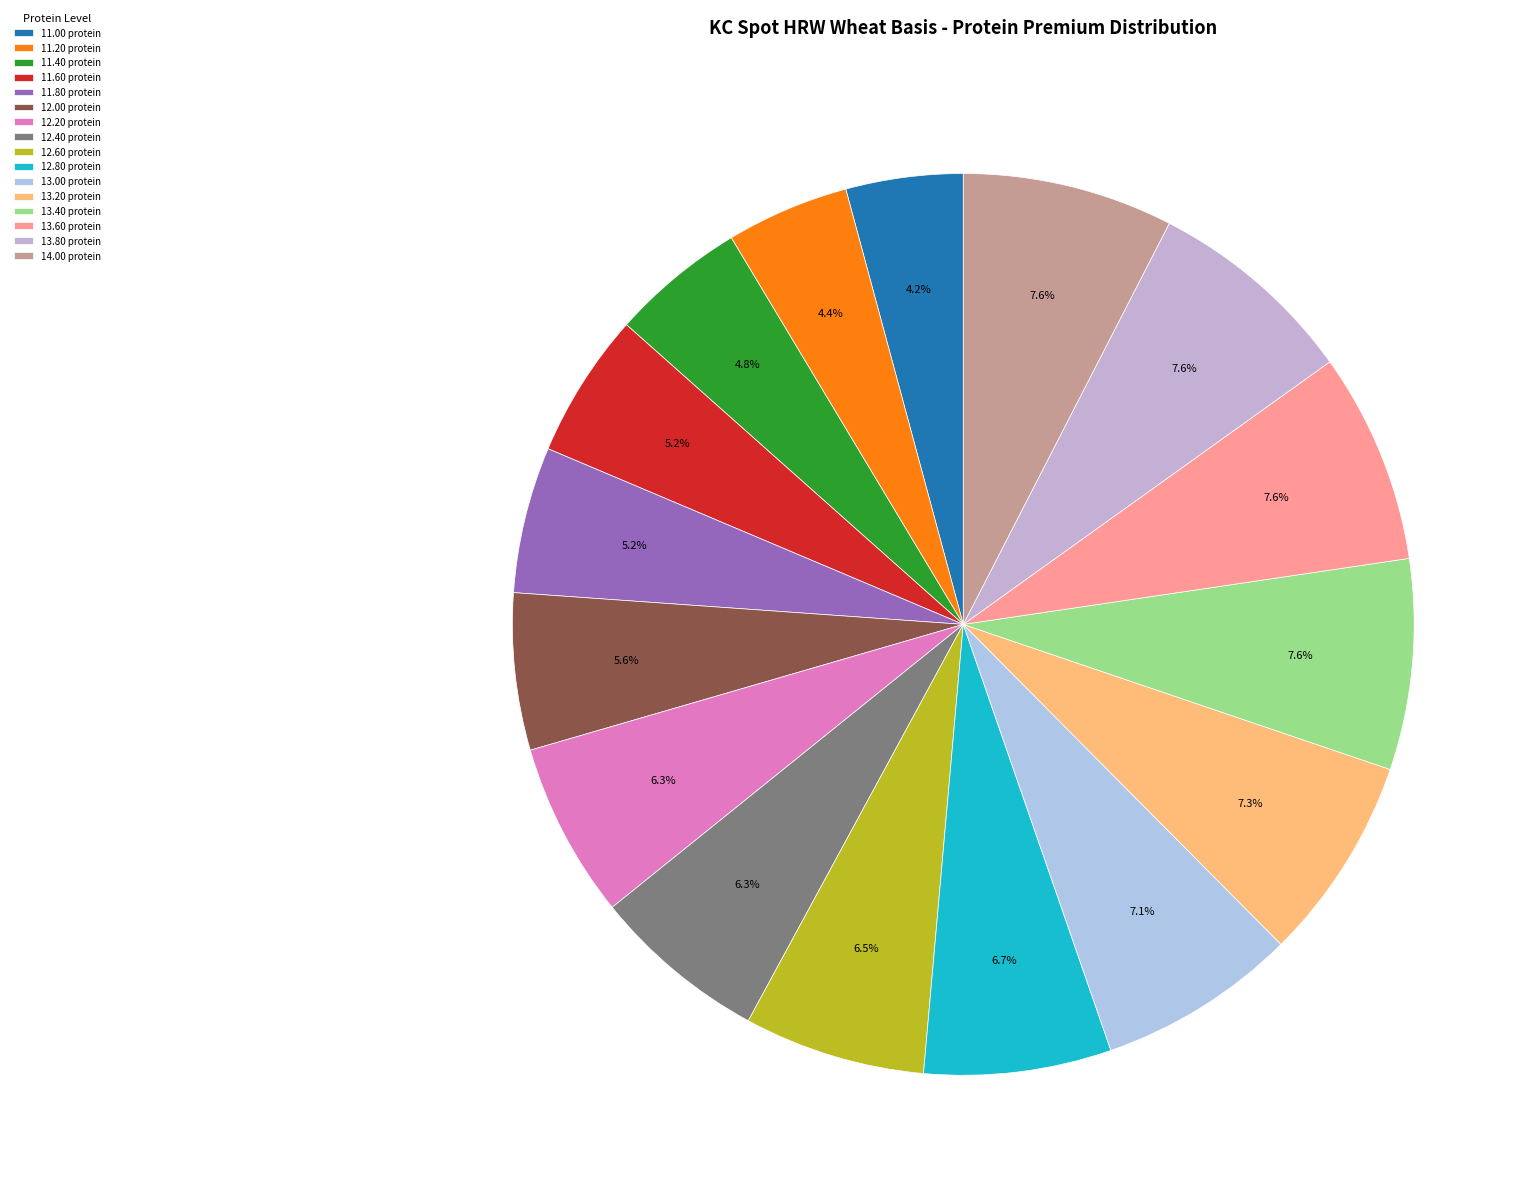

To the nearest percent, what is the average slice percentage?

6%